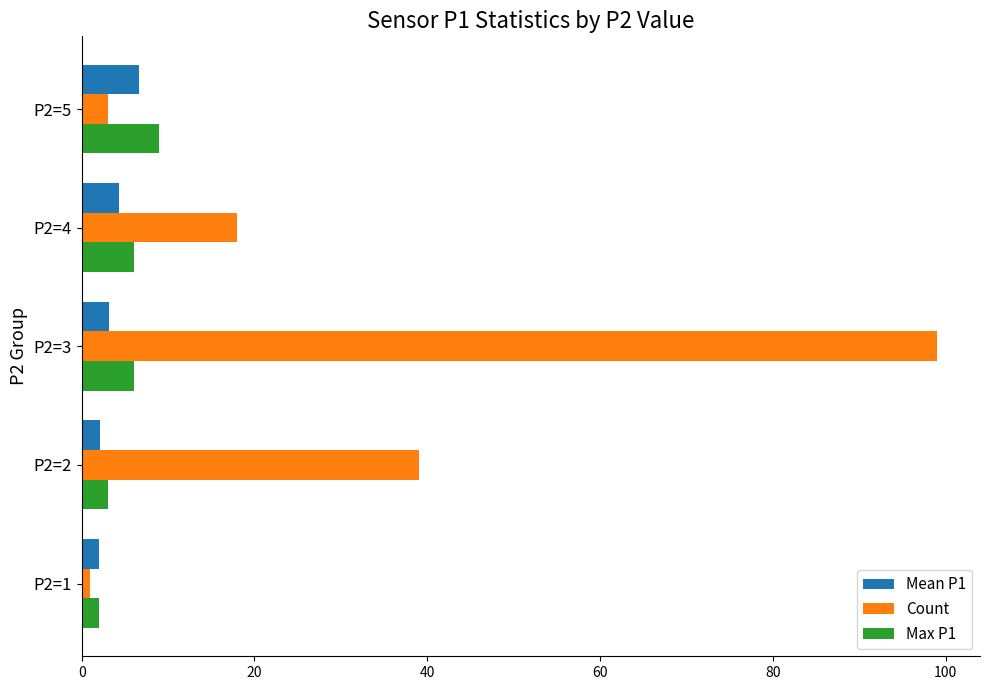

At which category is the sum across all series the highest?

P2=3